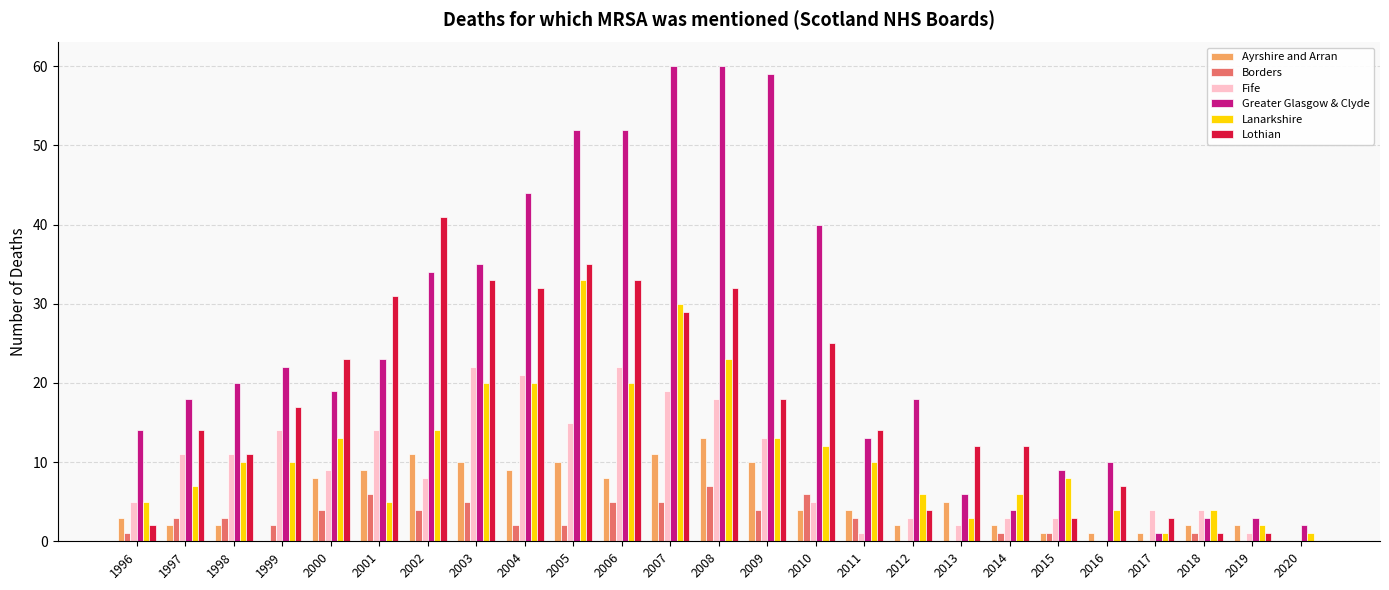

How many data points does each series have?

25